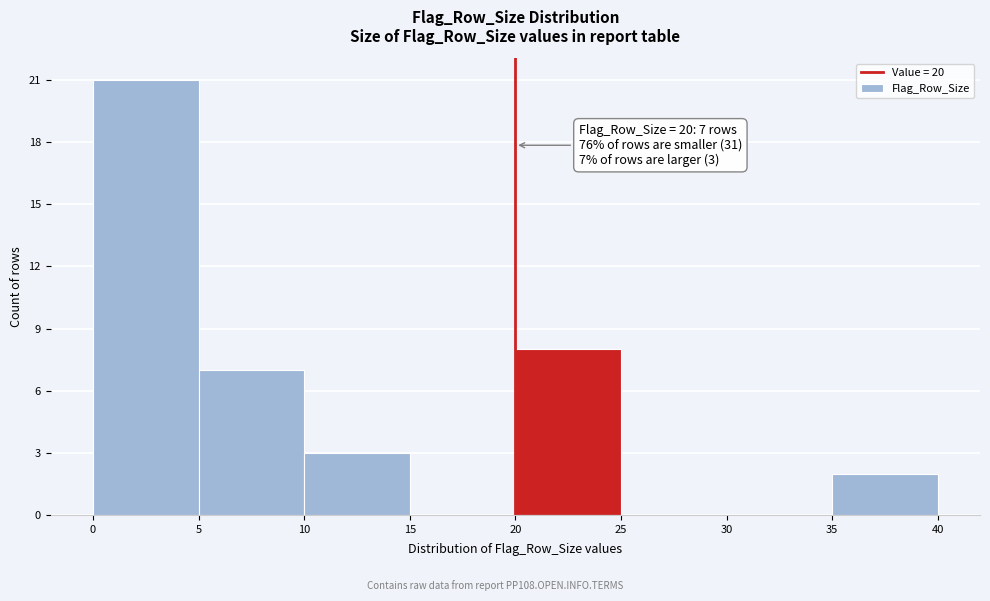

Over which range of the x-axis is the bar tallest?

0 to 5